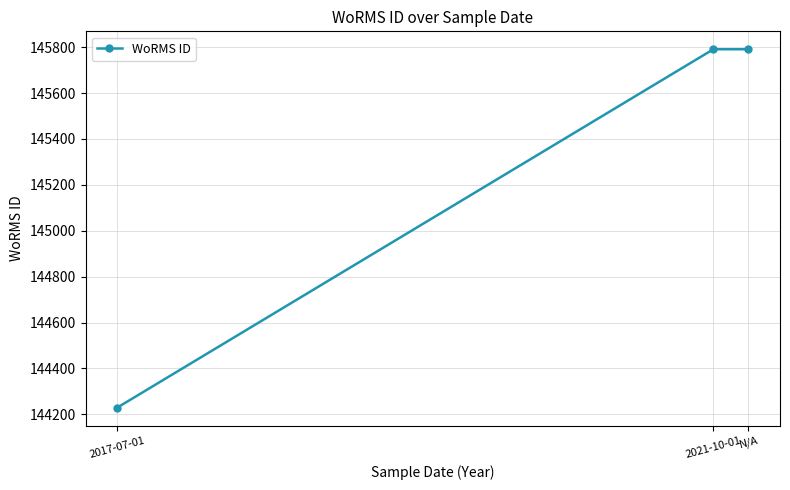

What is the sum of all values?

435811